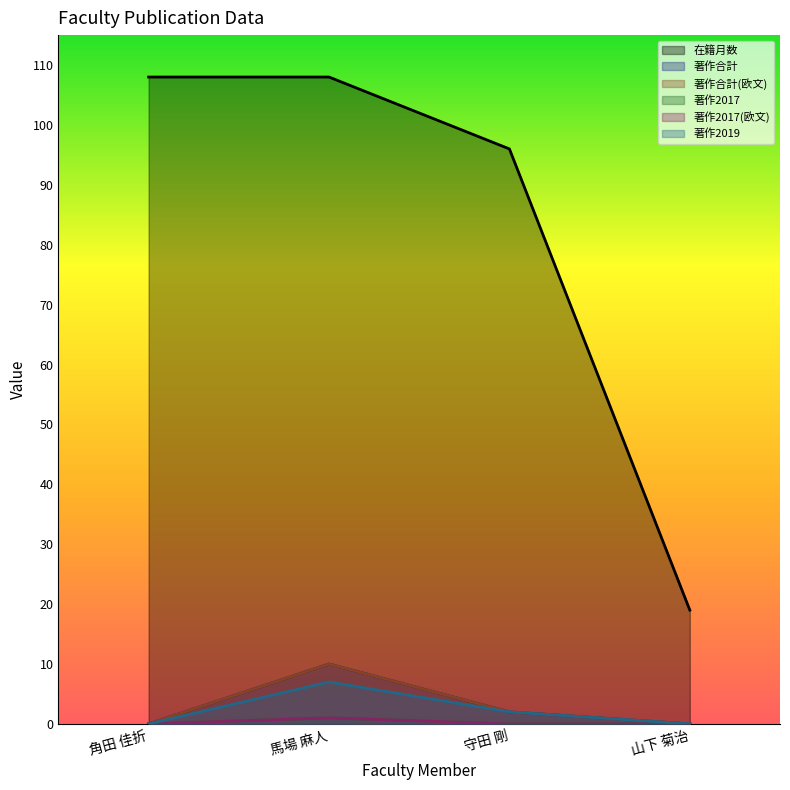

True or false: 著作2017(欧文) and 著作合計 intersect in this chart.

False